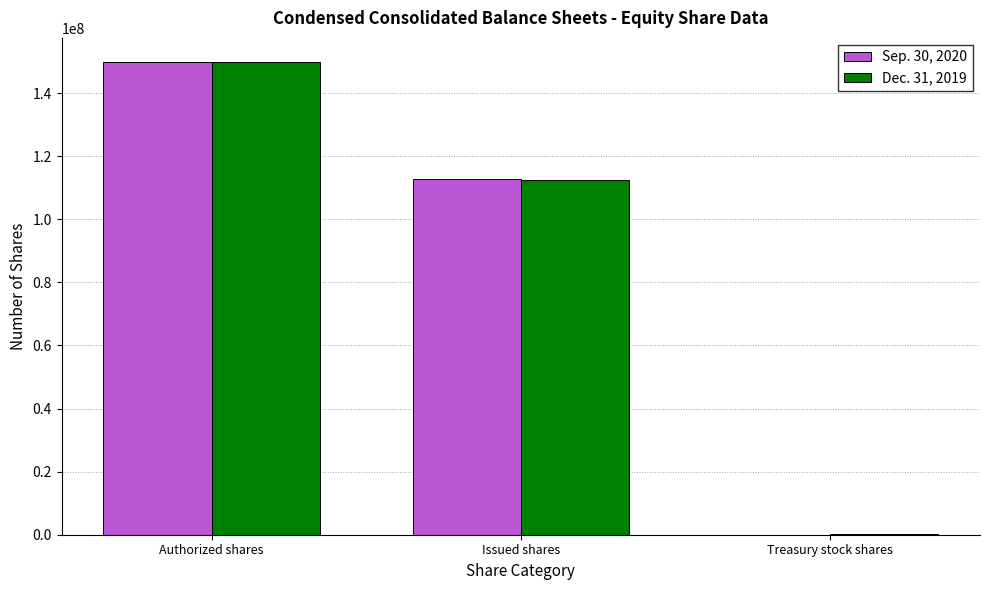

Reading left to right, transcribe all the data shown in this chart.

Sep. 30, 2020: 150000000	112623623	33717
Dec. 31, 2019: 150000000	112540126	103546